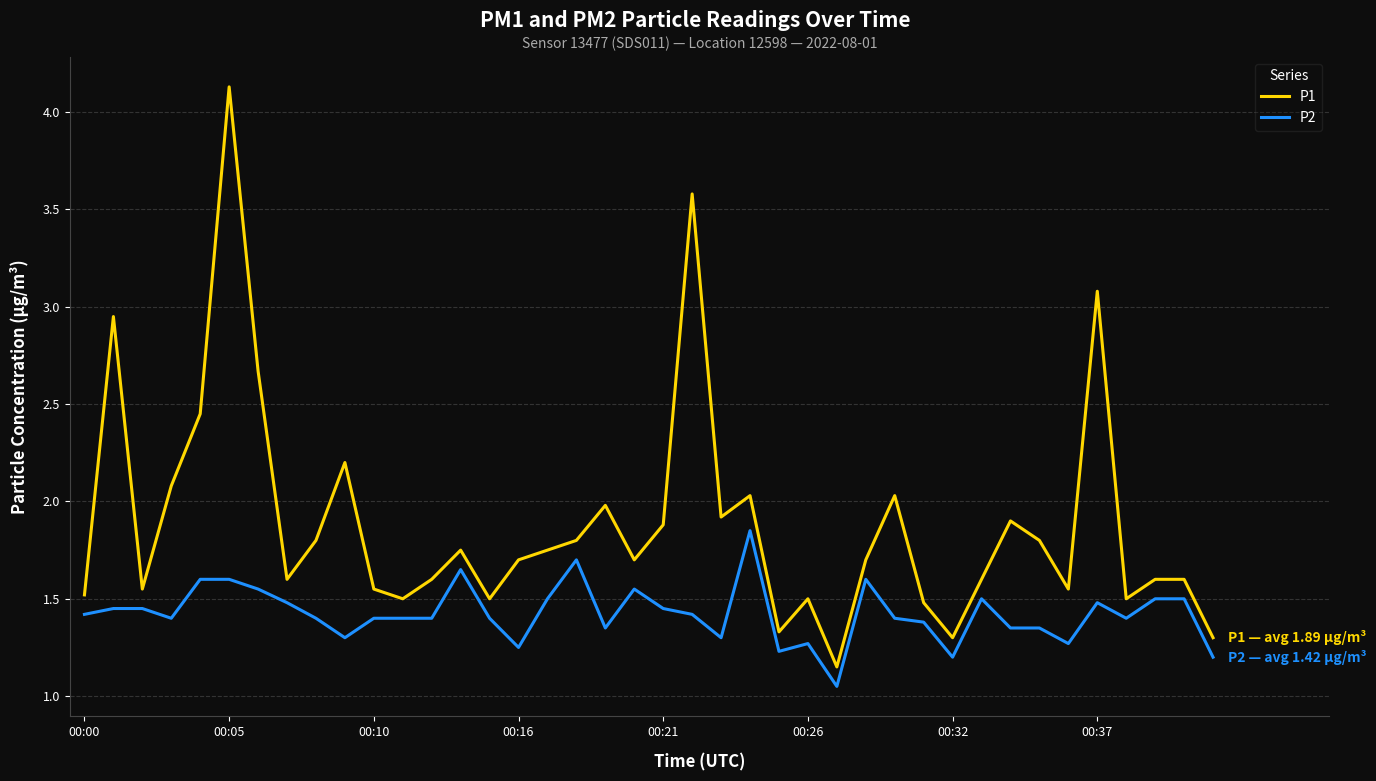

True or false: P2 and P1 intersect in this chart.

False